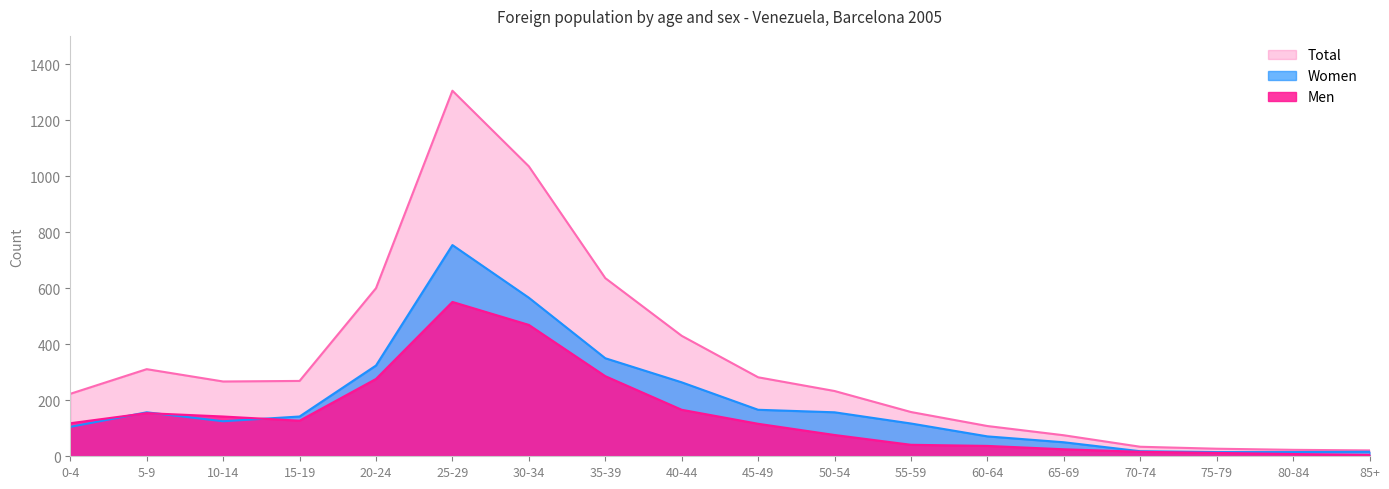

At how many categories does at least one series exceed 828?

2